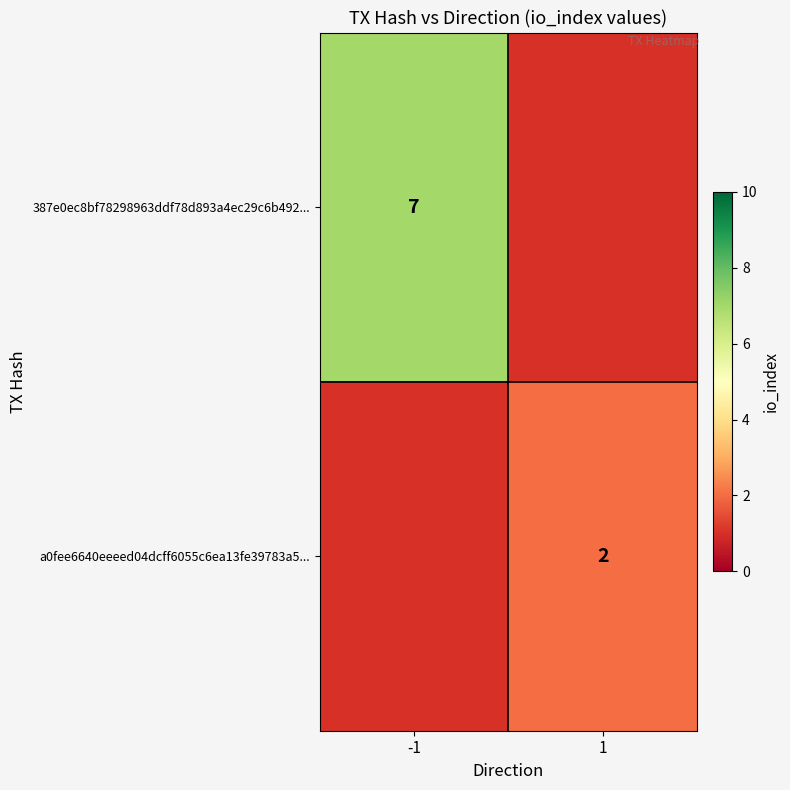

True or false: a0fee6640eeeed04dcff6055c6ea13fe39783a5... has a value of 2 at 1.

True